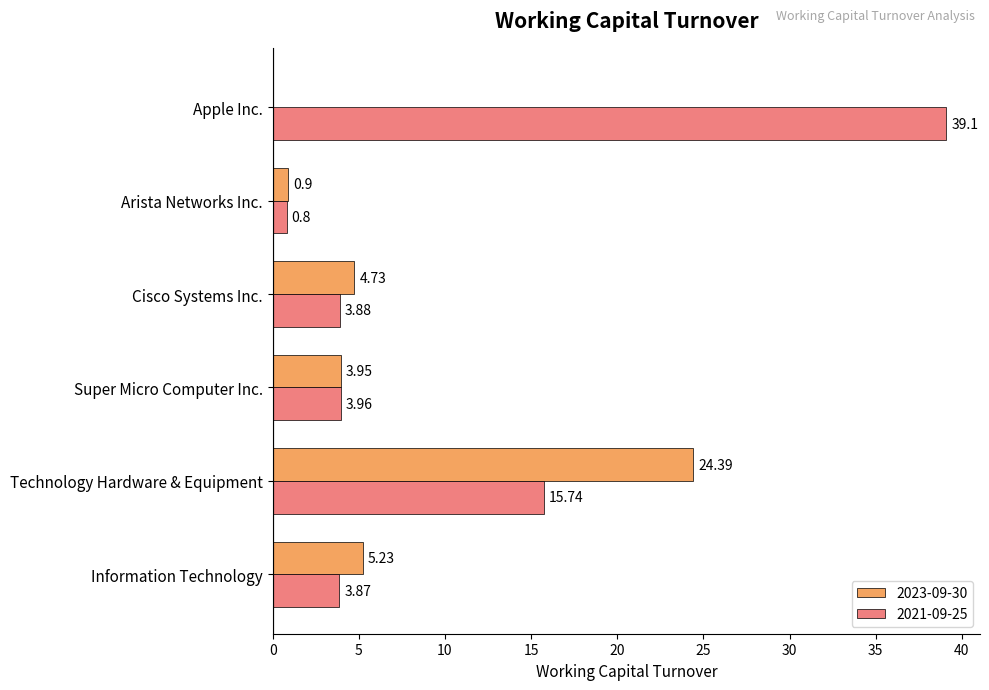

Which series has the largest range (max minus min)?

2021-09-25